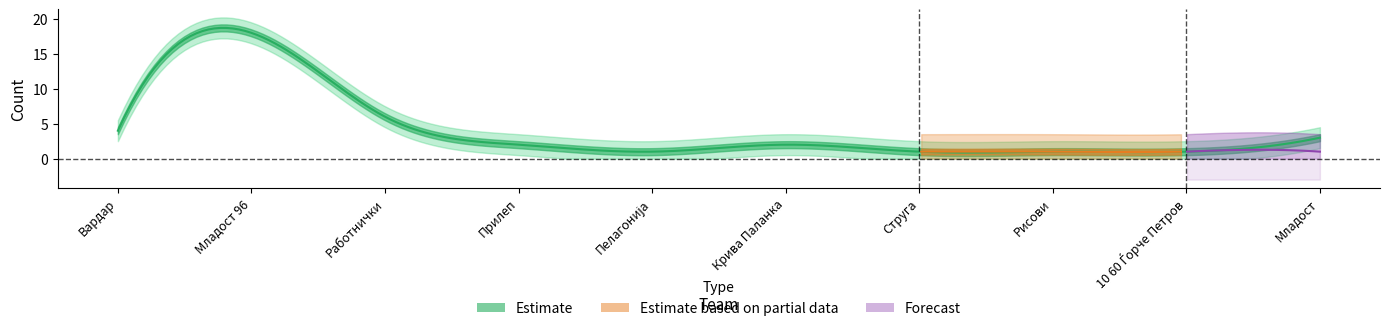

Which series has the largest total across all categories?

Estimate